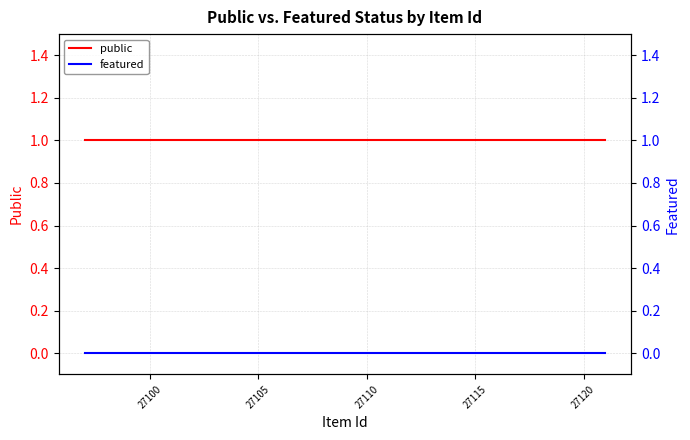

How many lines are shown in the chart?

2